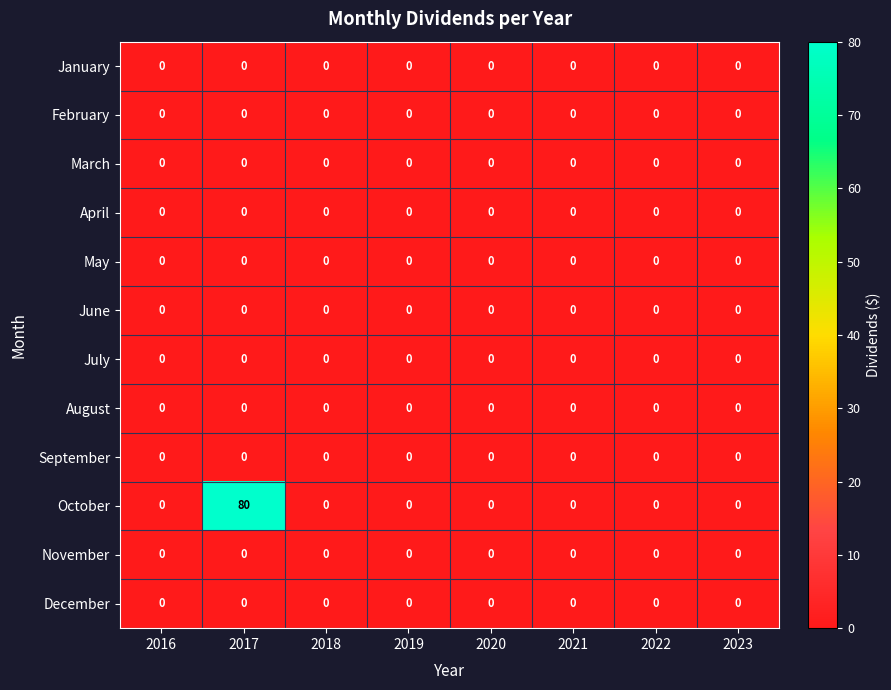

The value of September at 2016 is 0. True or false?

True